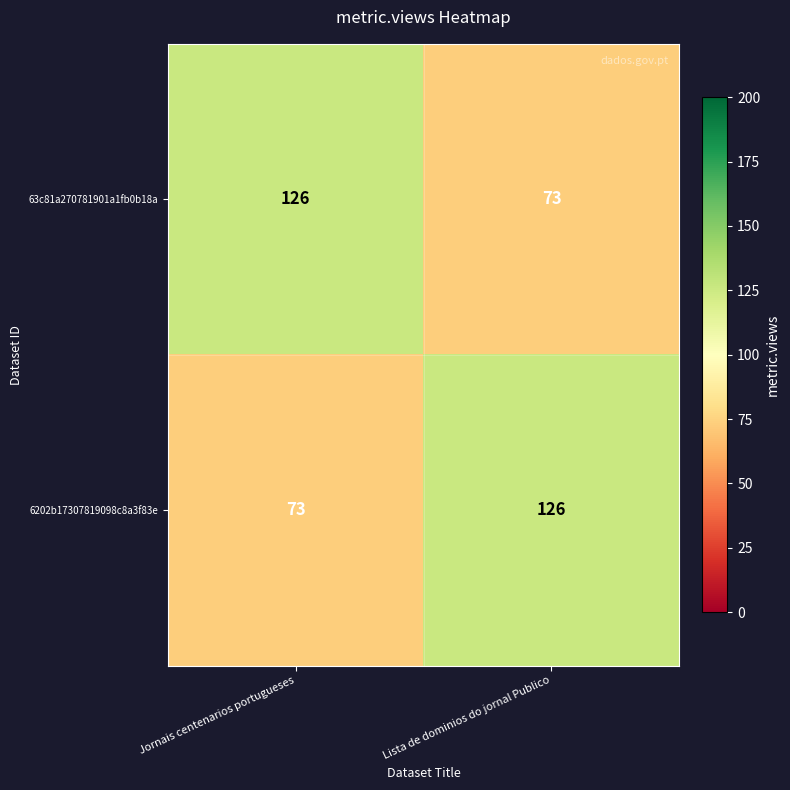

Reading left to right, list all the values displayed in this chart.

63c81a270781901a1fb0b18a: Jornais centenarios portugueses=126	Lista de dominios do jornal Publico=73
6202b17307819098c8a3f83e: Jornais centenarios portugueses=73	Lista de dominios do jornal Publico=126